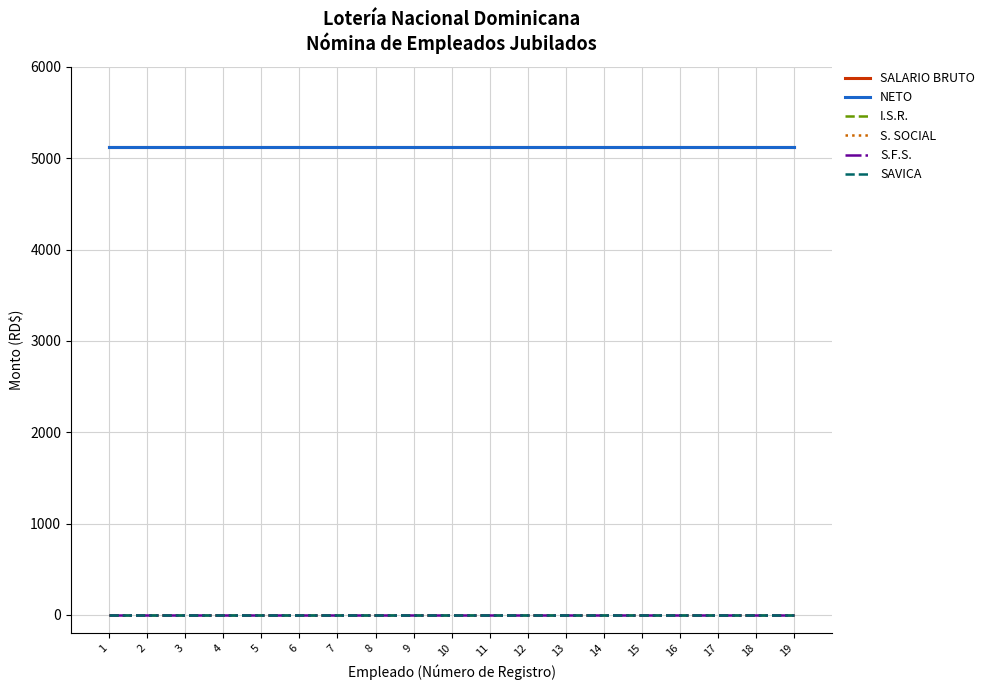

What is the value of the NETO point at the 6th from the left?

5117.5